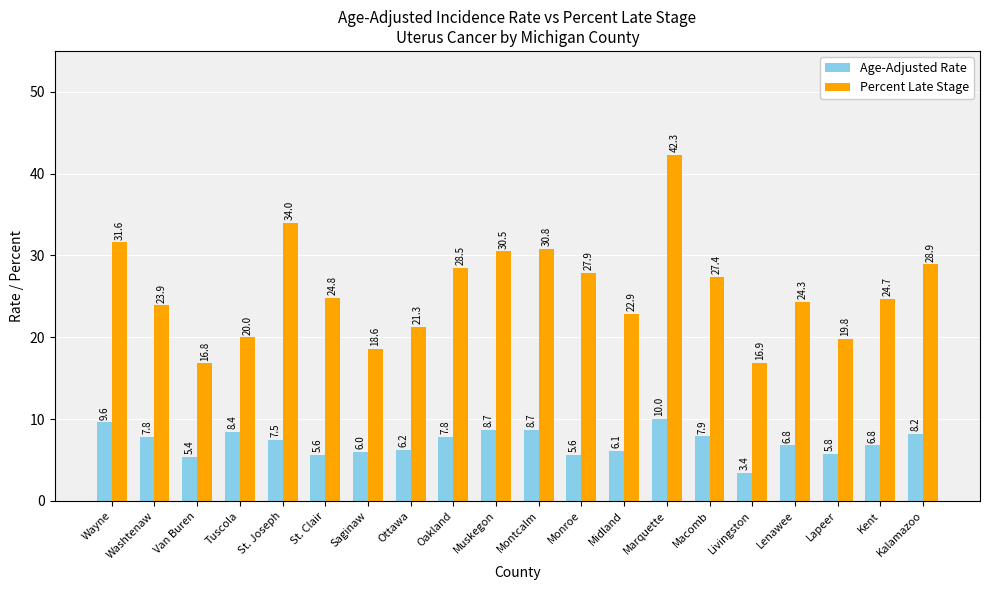

What is the label of the 18th bar from the left?

Lapeer